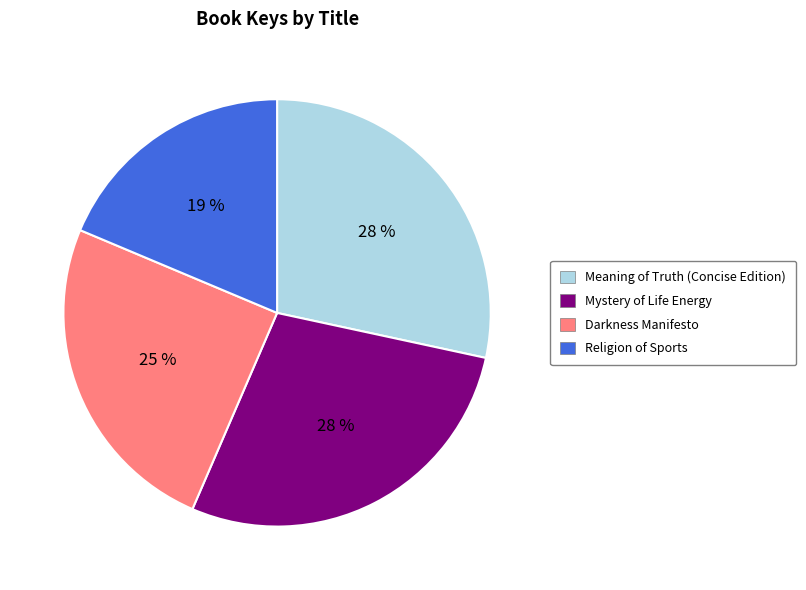

The Darkness Manifesto slice represents 37% of the pie. True or false?

False